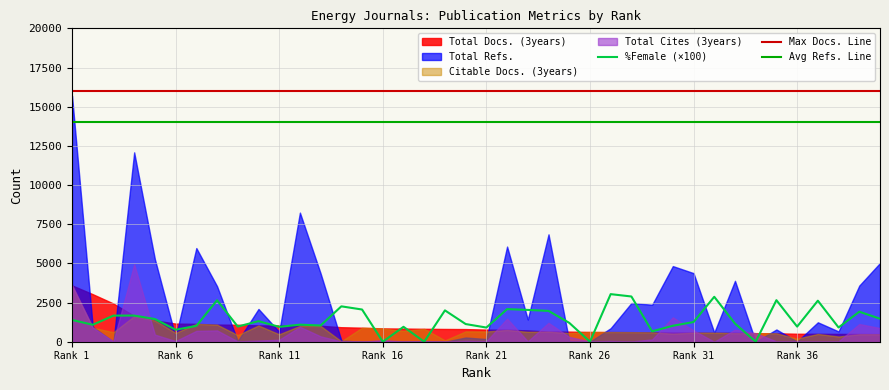

At which label does Total Refs. first exceed 953?

1